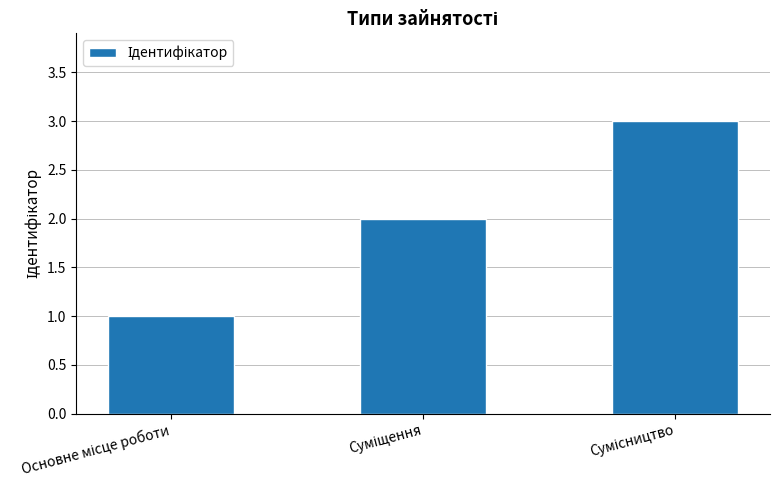

How many data points does each series have?

3